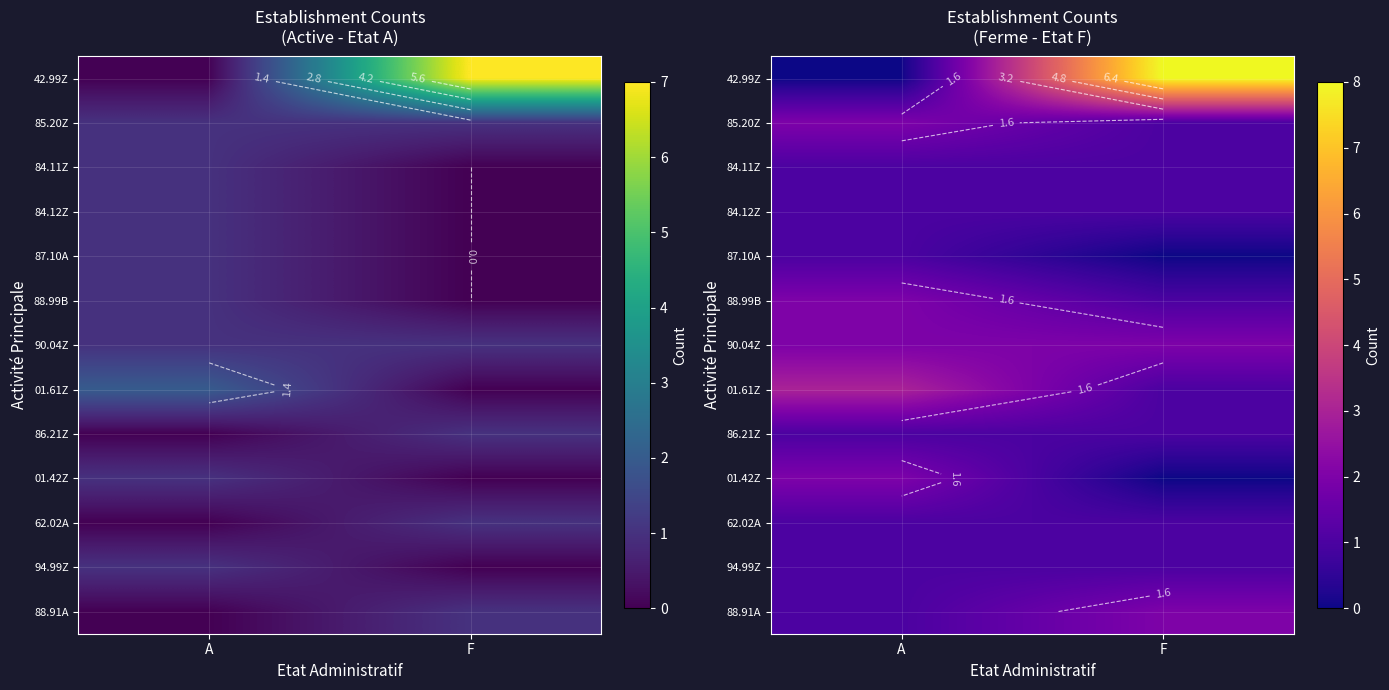

What is the difference between the highest and lowest values at A?

3